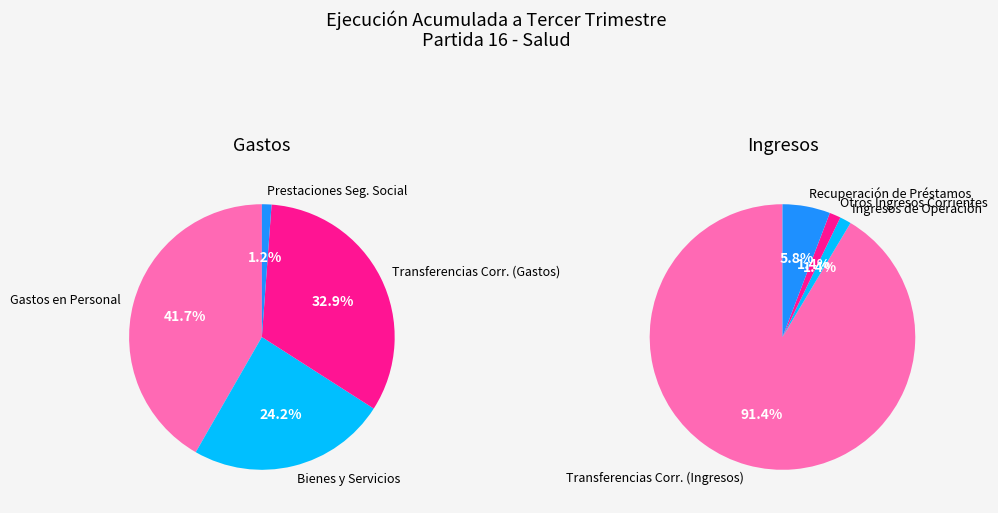

Is there any slice that represents more than half of the pie?

No